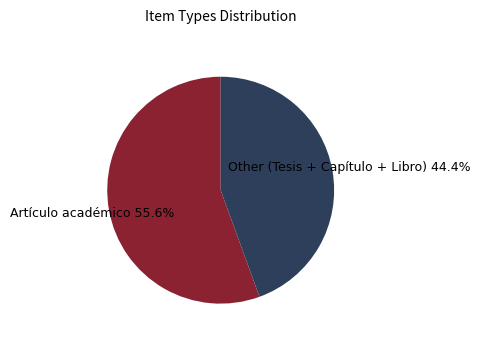

To the nearest percent, what is the average slice percentage?

50%